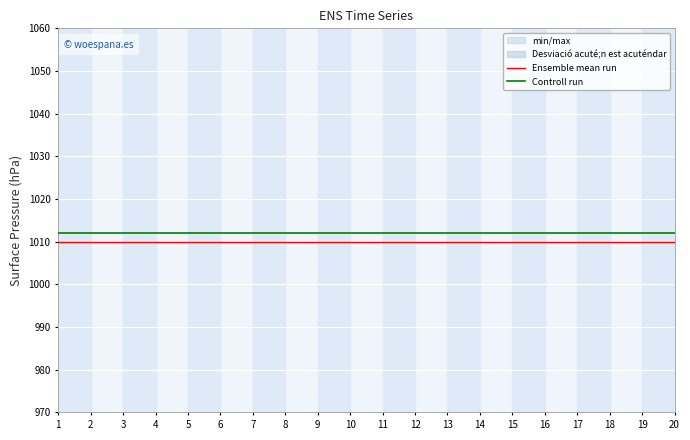

What is the approximate value of Ensemble mean run at 4?

1010